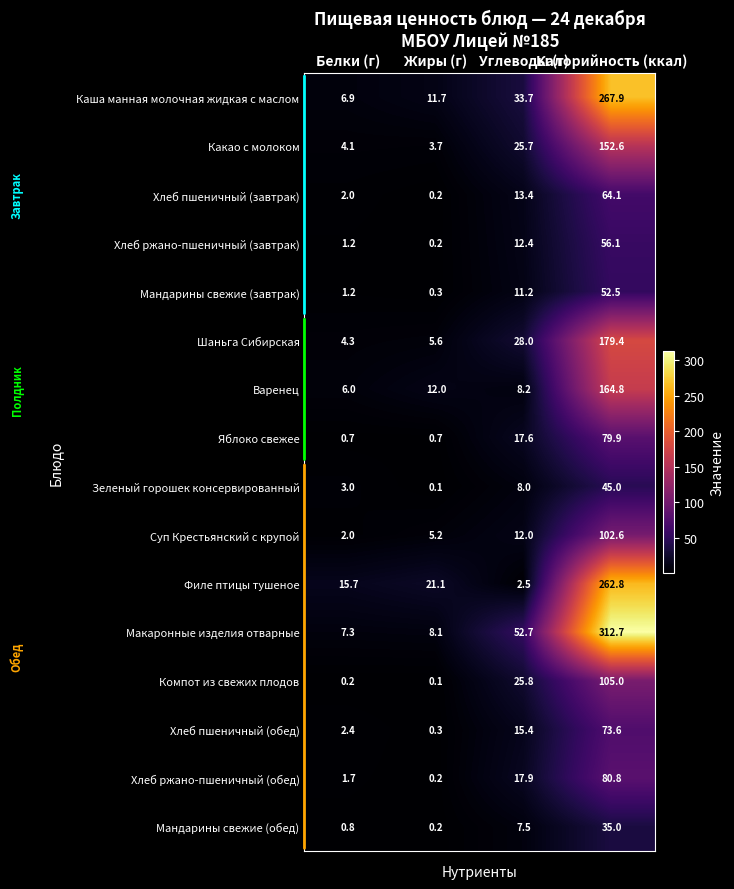

Which series has the largest total across all categories?

Макаронные изделия отварные